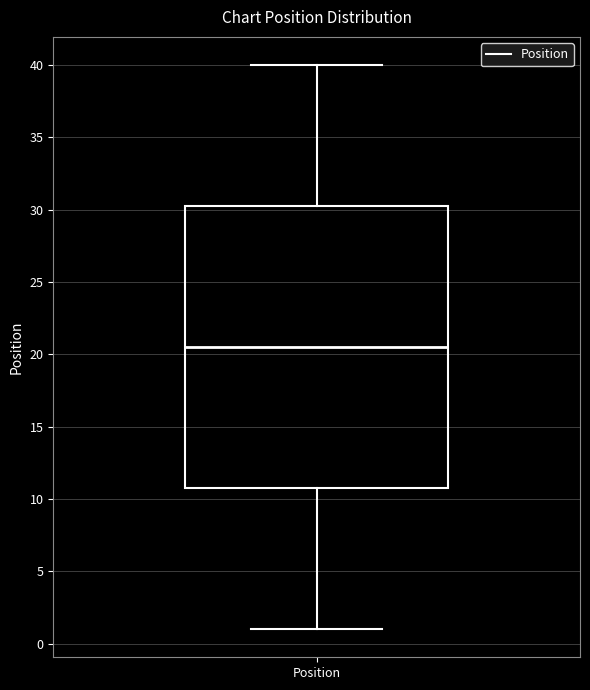

Where is the upper edge of the box for Position on the y-axis? The values are not printed on the chart, so give them approximately, as read against the axis.

30.5